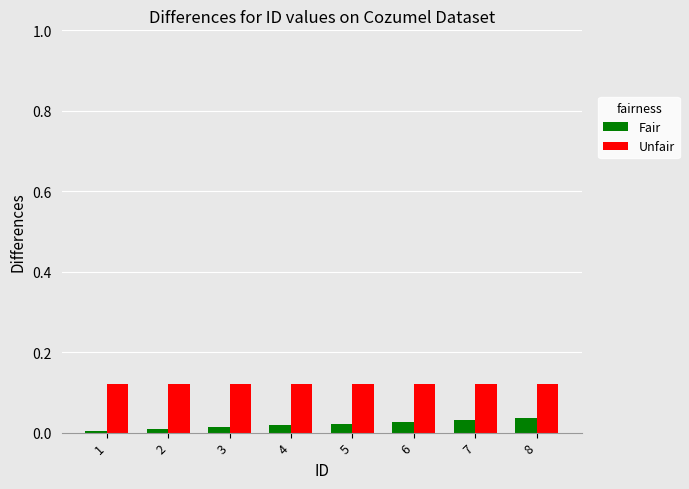

Is the value of Fair at 2 greater than the value of Unfair at 4?

No